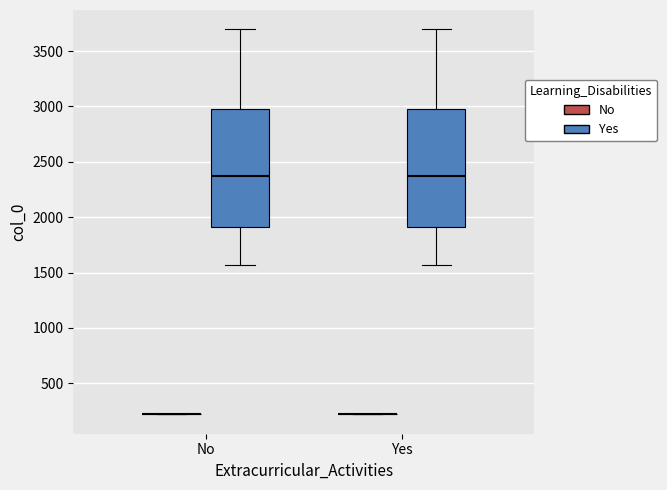

Reading left to right, read every box against the y-axis: the position of its median line, the range the box covers, and the ends of its whiskers. The values are not printed on the chart, so give them approximately, as read against the axis.

No (No): box collapsed to a line at 200, whiskers 200 to 250
No (Yes): median 2400, box 1900 to 3000, whiskers 1550 to 3700
Yes (No): box collapsed to a line at 200, whiskers 200 to 250
Yes (Yes): median 2400, box 1900 to 3000, whiskers 1550 to 3700